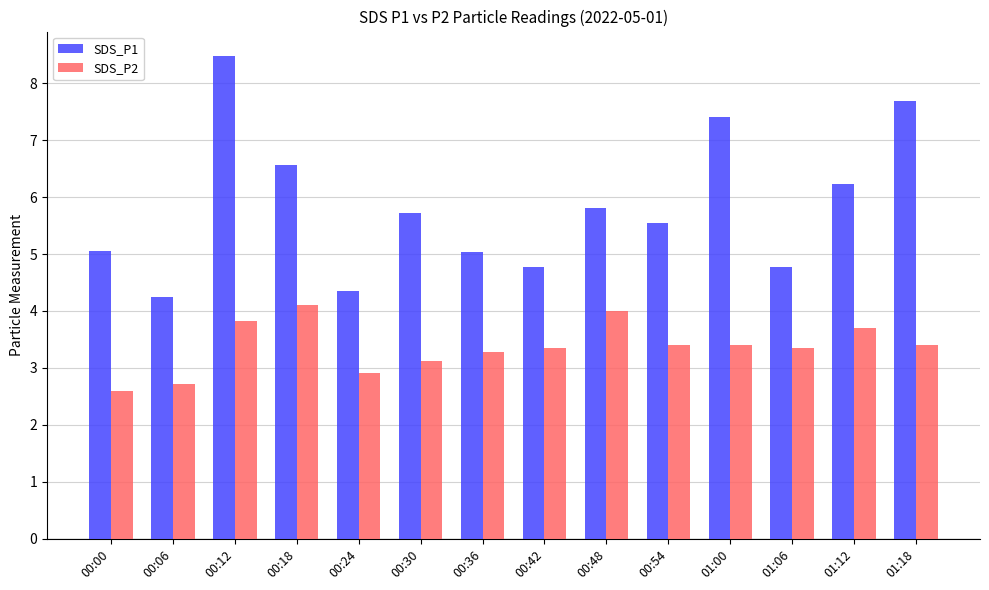

Rank the series by their maximum value, from highest to lowest.

SDS_P1, SDS_P2